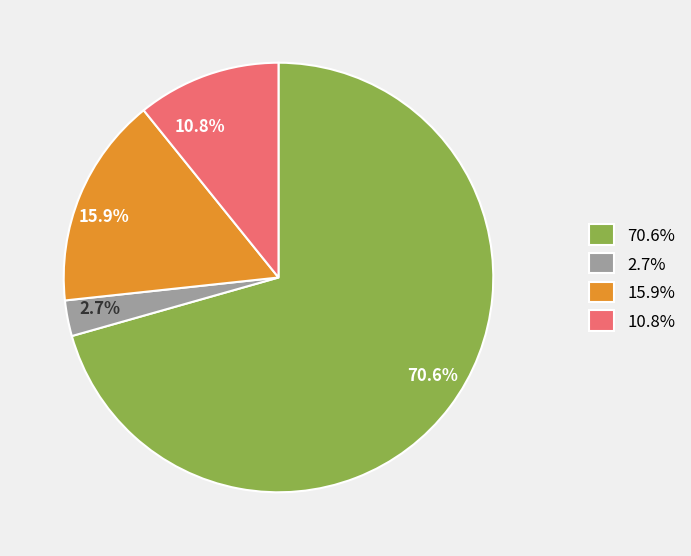

How much of the chart is everything except 70.6%?

29.4%